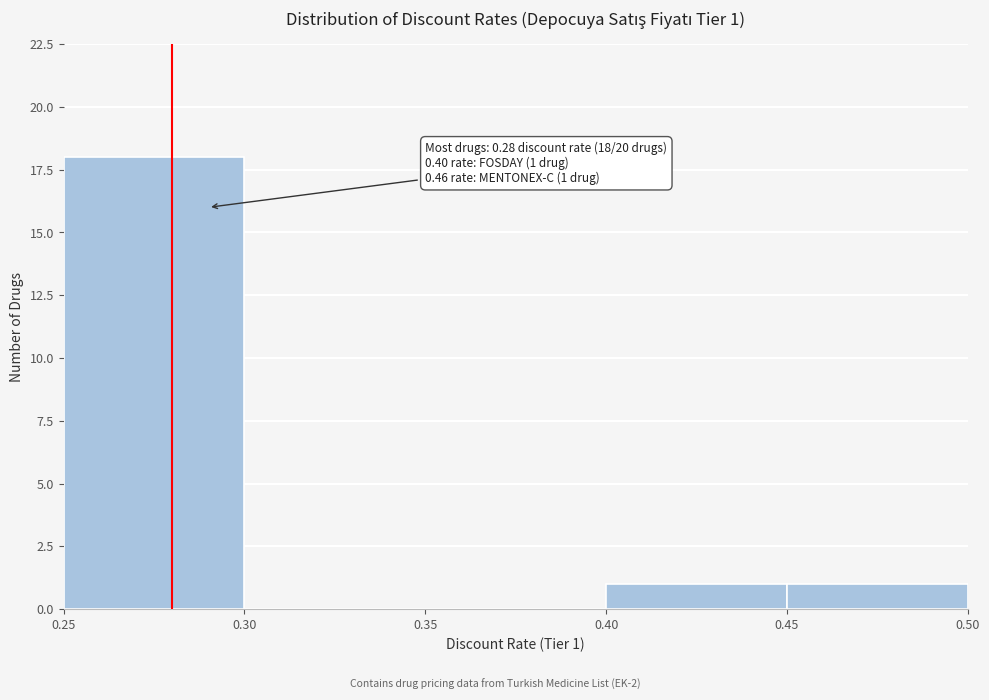

Over which range of the x-axis is the bar tallest?

0.25 to 0.30